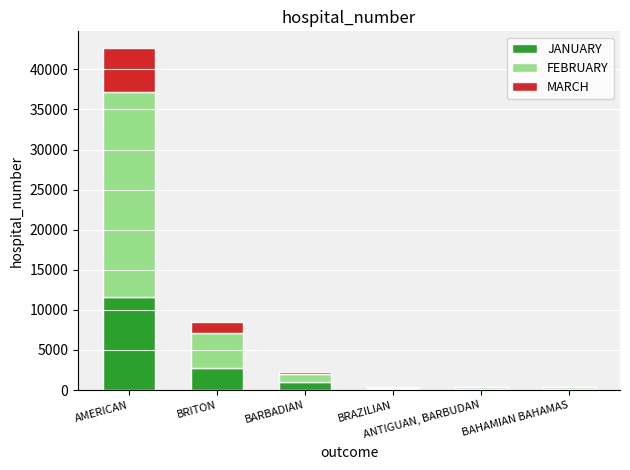

The value of MARCH at BARBADIAN is 189. True or false?

False